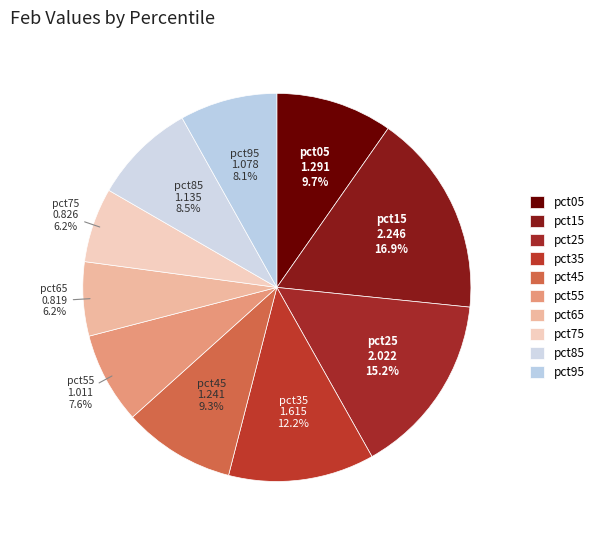

True or false: pct35 accounts for 20% of the total.

False